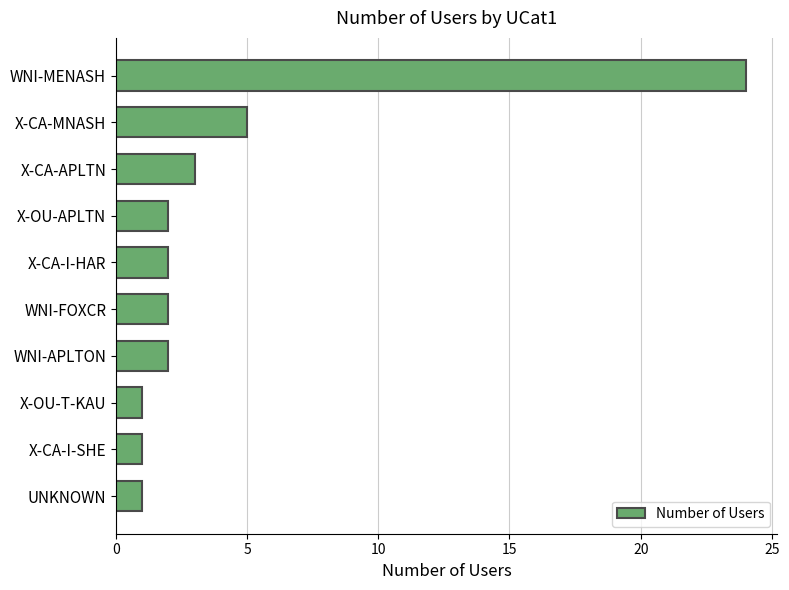

What is the change in value from X-CA-APLTN to WNI-MENASH?

+21